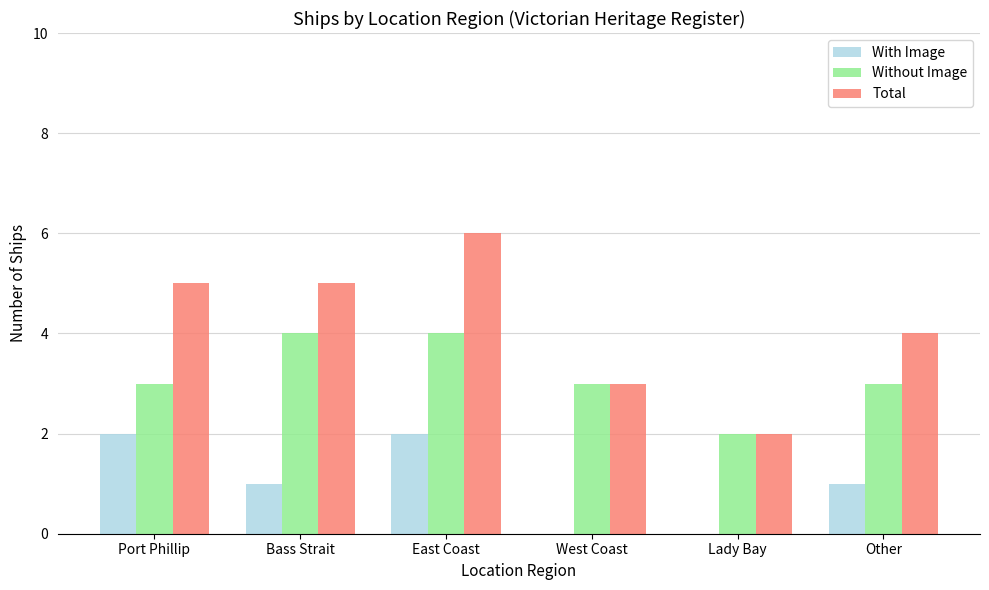

Is it true that Total equals 9 at Port Phillip?

False